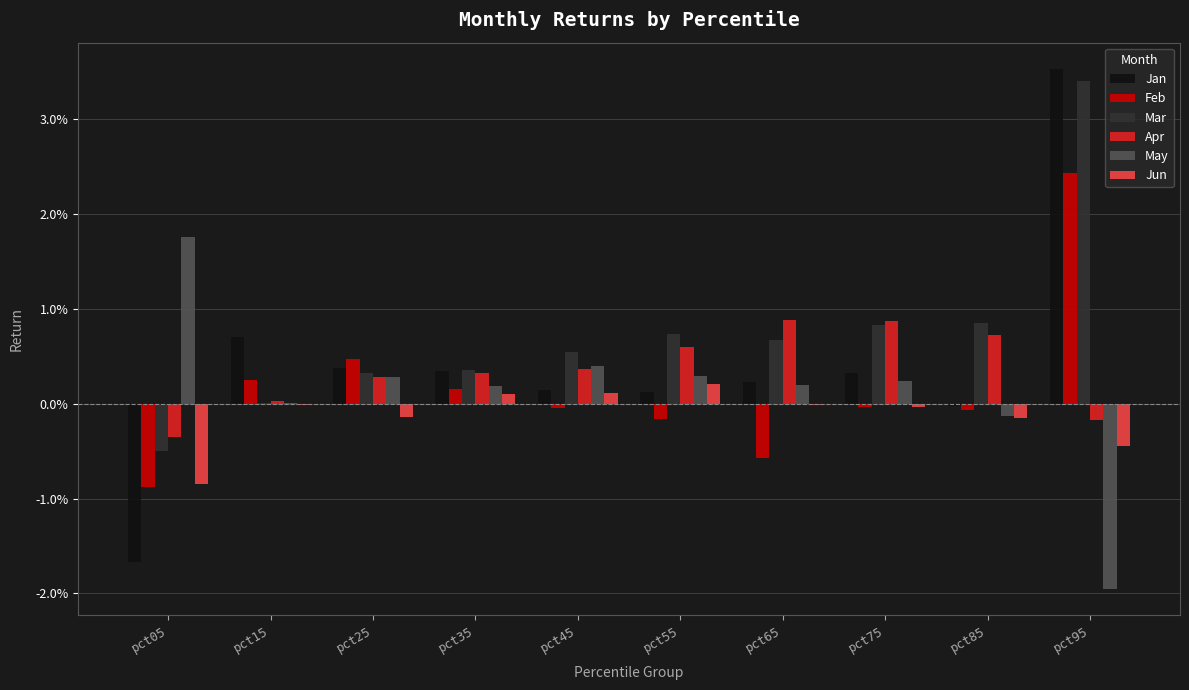

Between pct15 and pct85, which series saw the biggest shift?

Mar